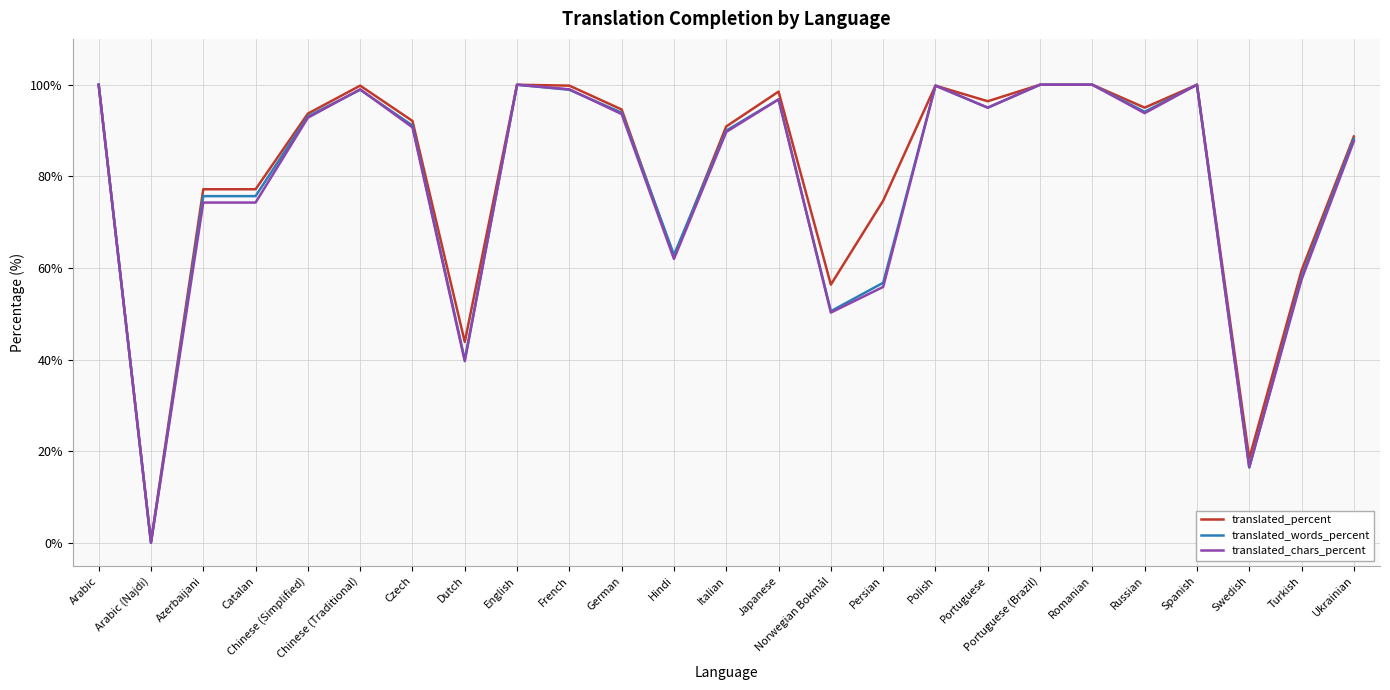

Which series has the largest total across all categories?

translated_percent